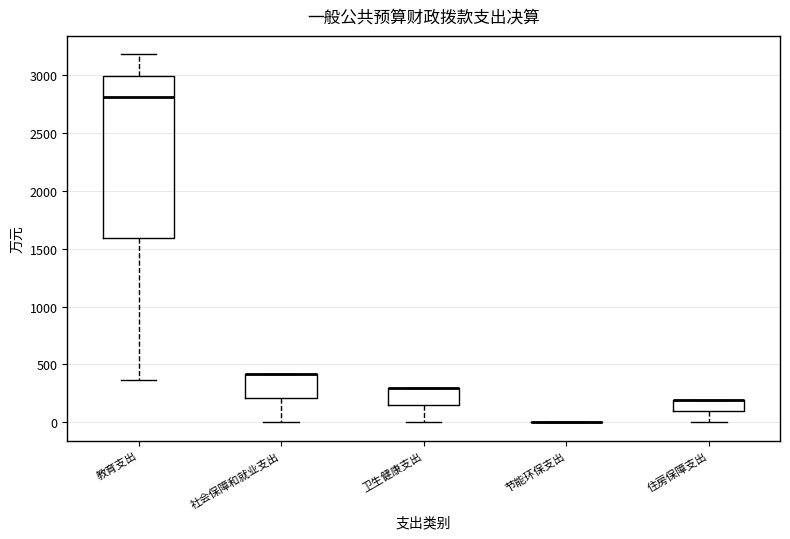

Comparing the boxes themselves (not the whiskers), which one is the tallest?

教育支出